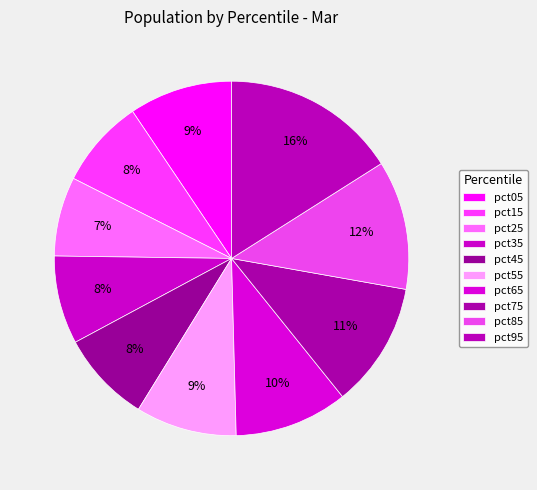

Count the number of slices in the pie.

10